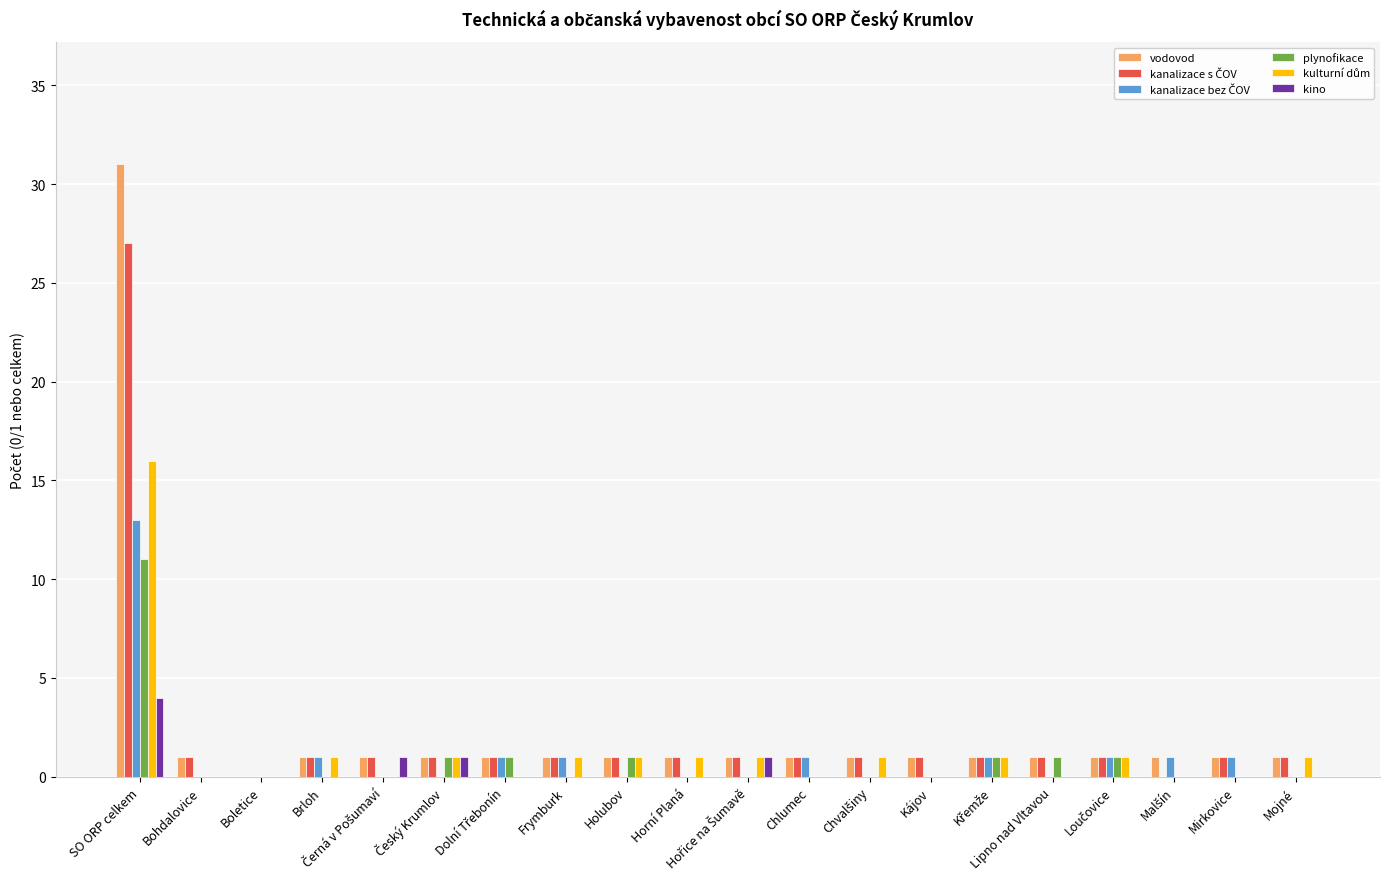

What is the highest value of the kino series?

4